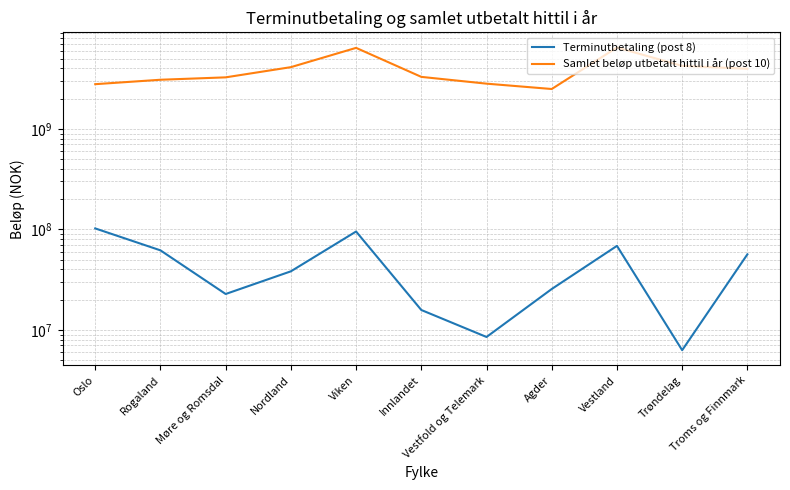

What is the difference between the maximum and second lowest values in the Samlet beløp utbetalt hittil i år (post 10) series?

3673002904